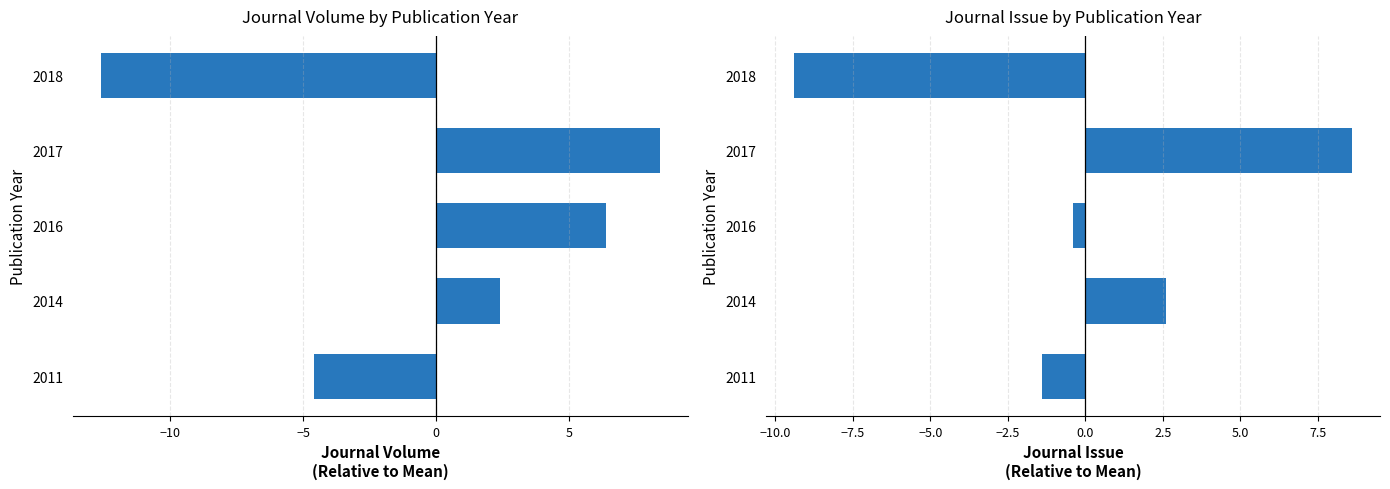

How many distinct data groups are displayed?

2